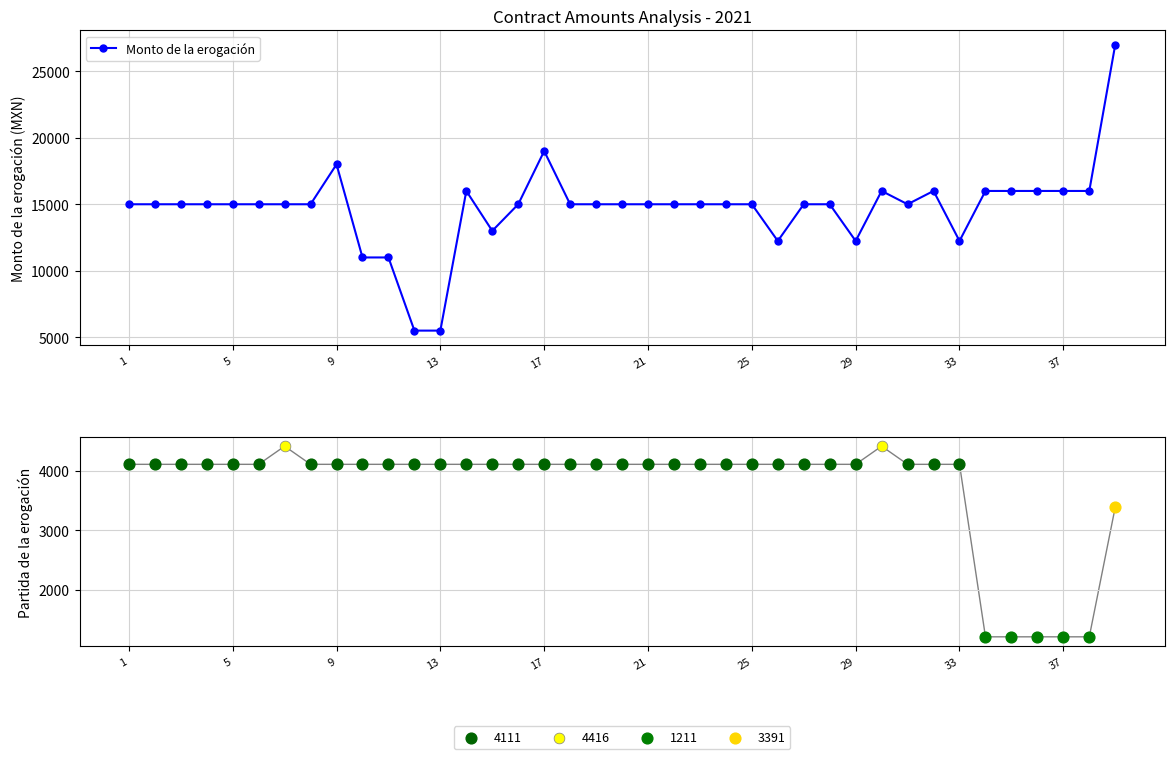

True or false: Monto de la erogación has more than 2 points higher than both neighbors.

True